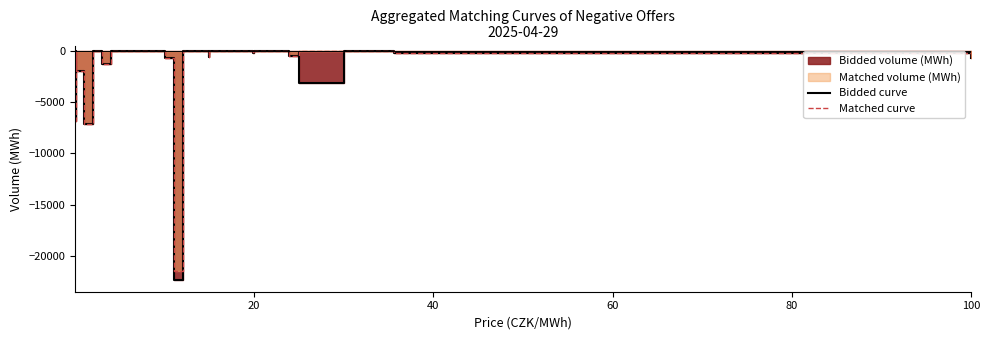

What is the difference between the maximum and minimum values in the Matched curve series?

21427.5